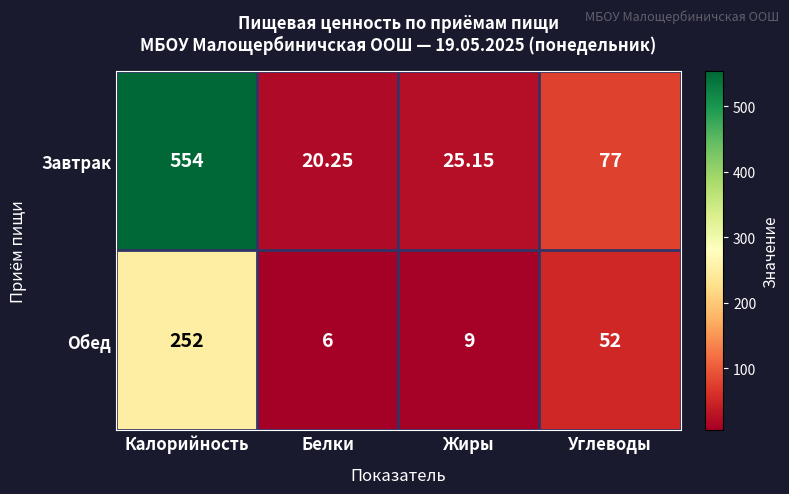

At which label does Завтрак first exceed 77?

Калорийность